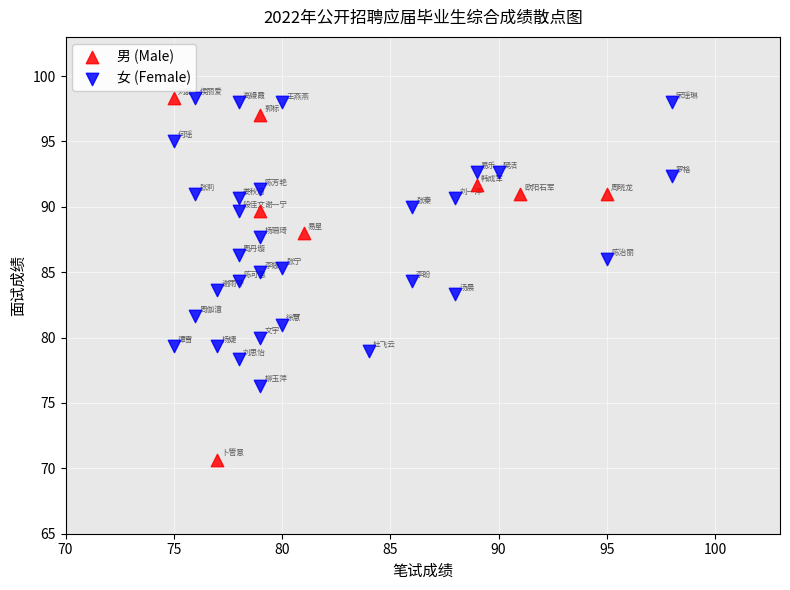

Which series has the largest Y range (max minus min)?

男 (Male)